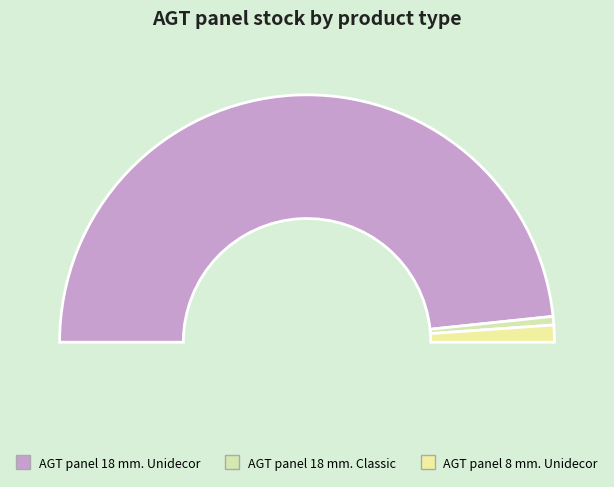

Is it true that AGT panel 18 mm. Unidecor is 97% of the pie?

True